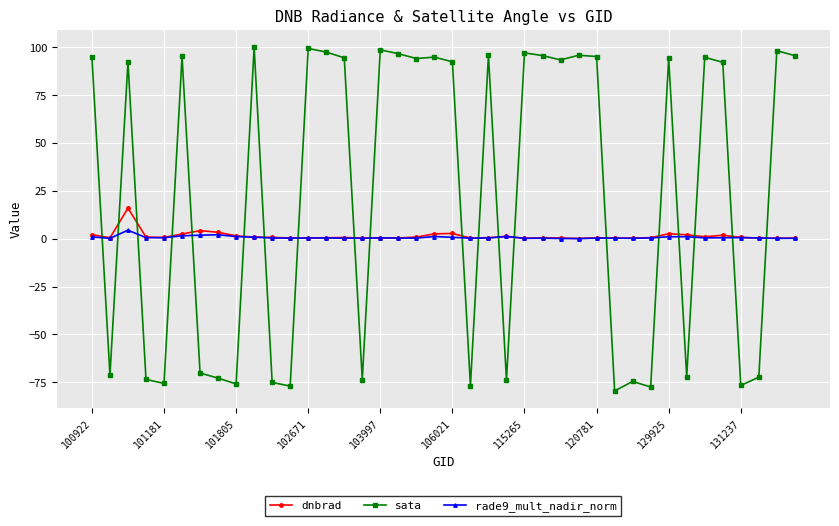

What is the maximum value shown in the chart?

100.1